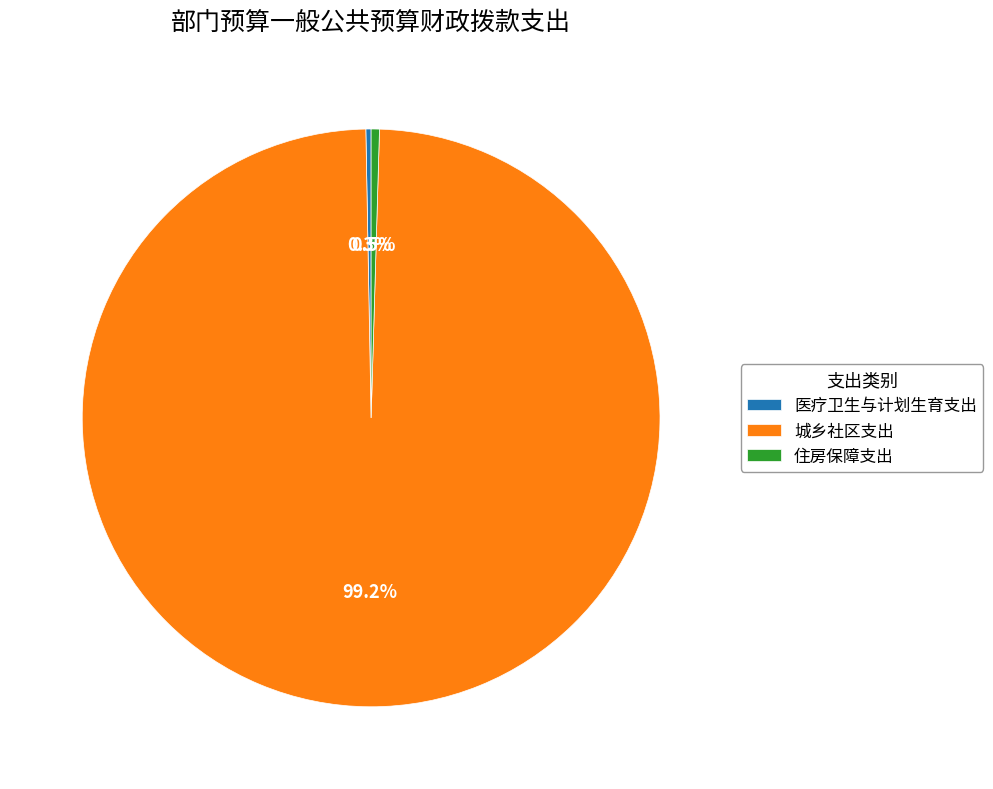

Between 住房保障支出 and 城乡社区支出, which is larger?

城乡社区支出